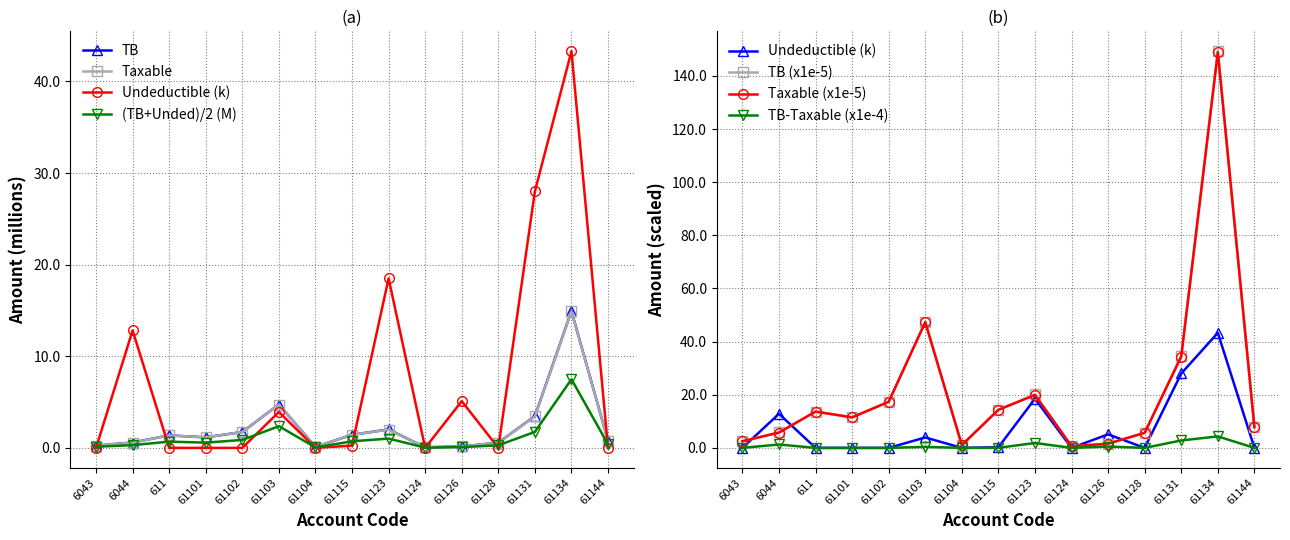

Is it true that Taxable_scaled equals 0.3 at 6043?

True